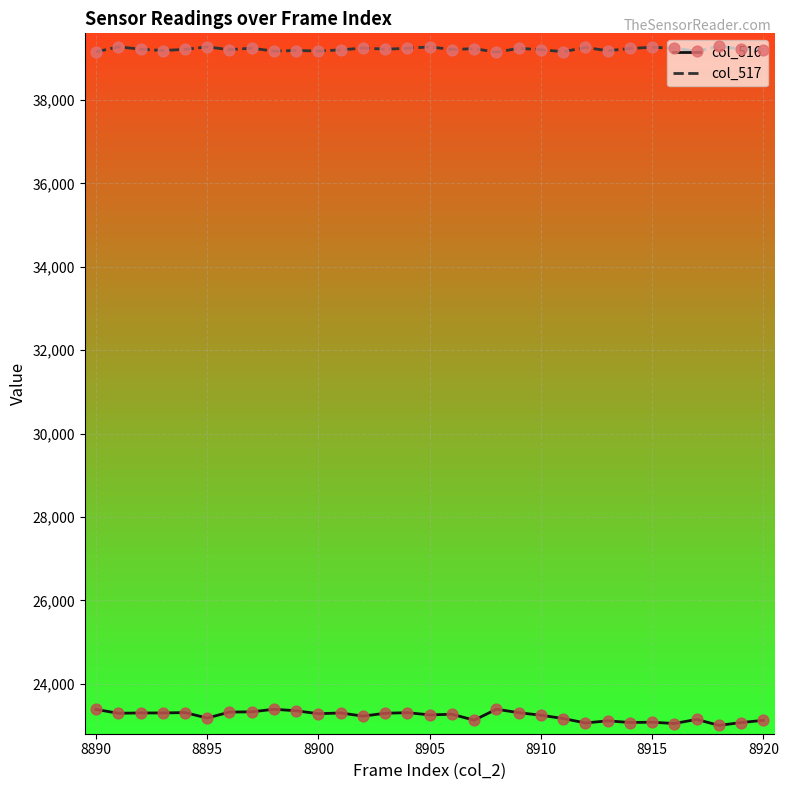

Which series has the largest total across all categories?

col_517